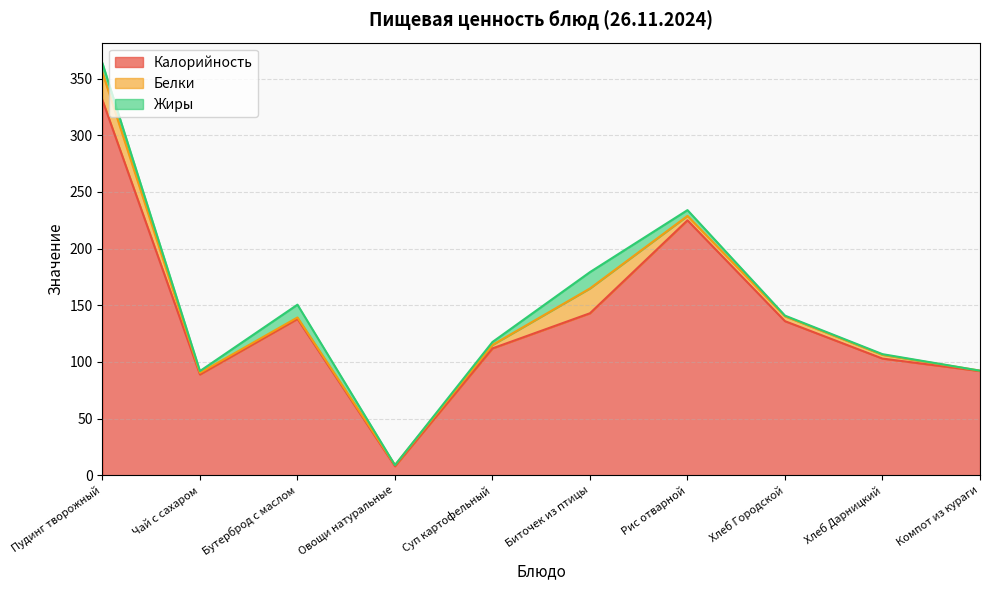

What is the greatest value displayed?

331.0